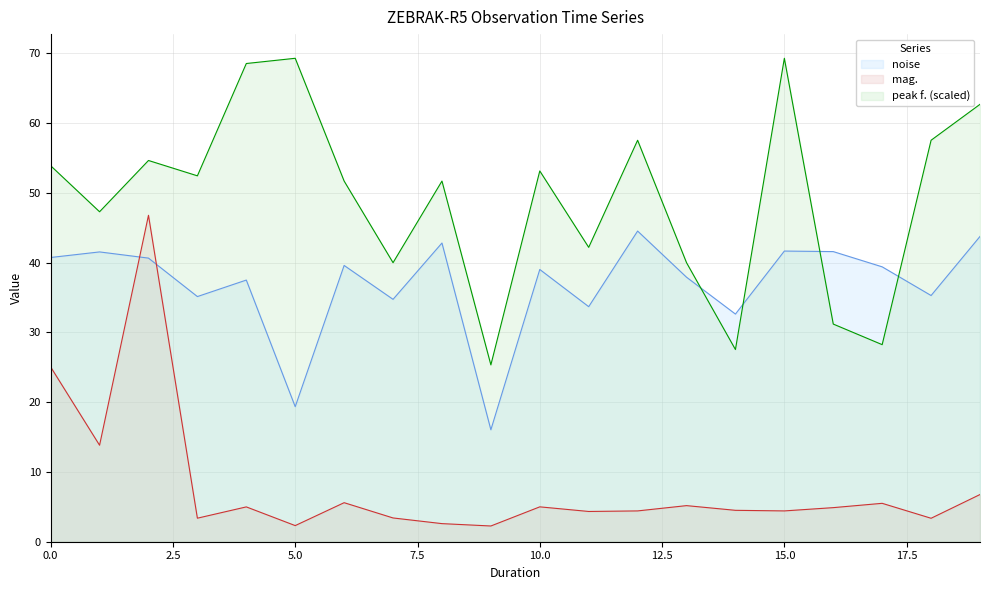

The value of noise at 0 is 35.3. True or false?

True